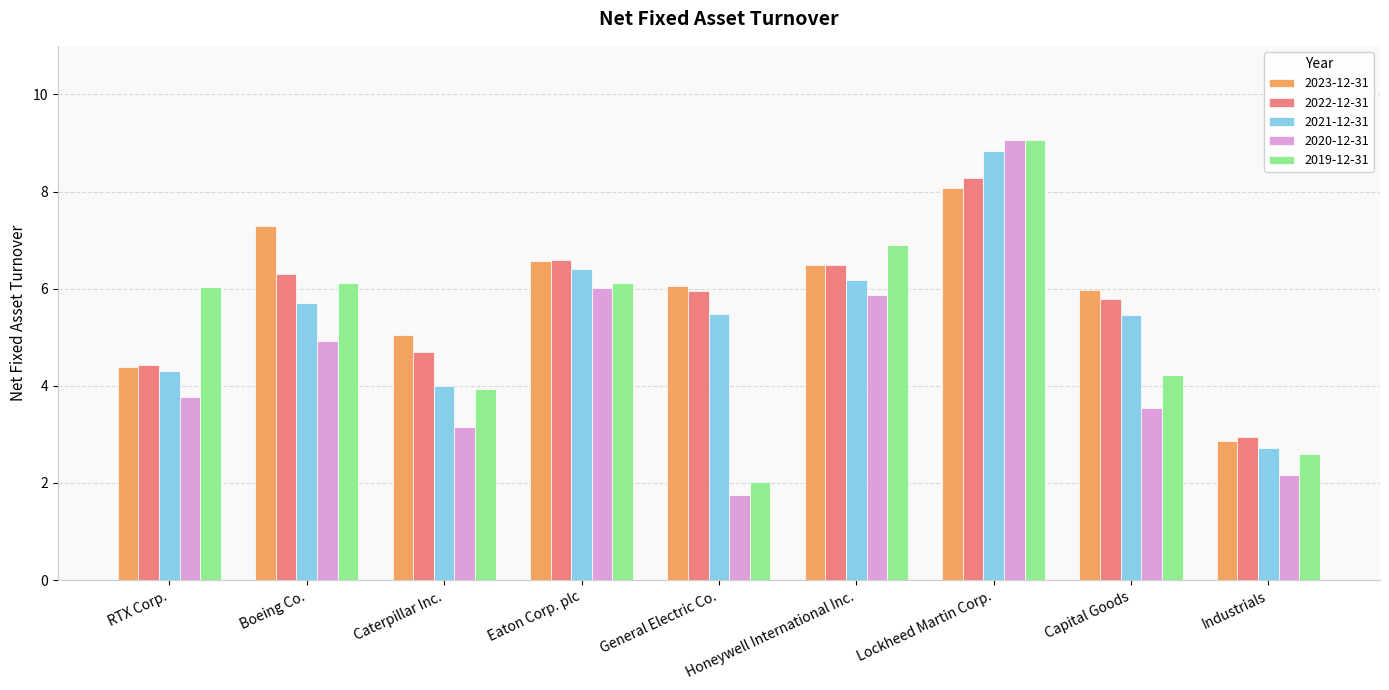

What is the greatest value displayed?

9.1